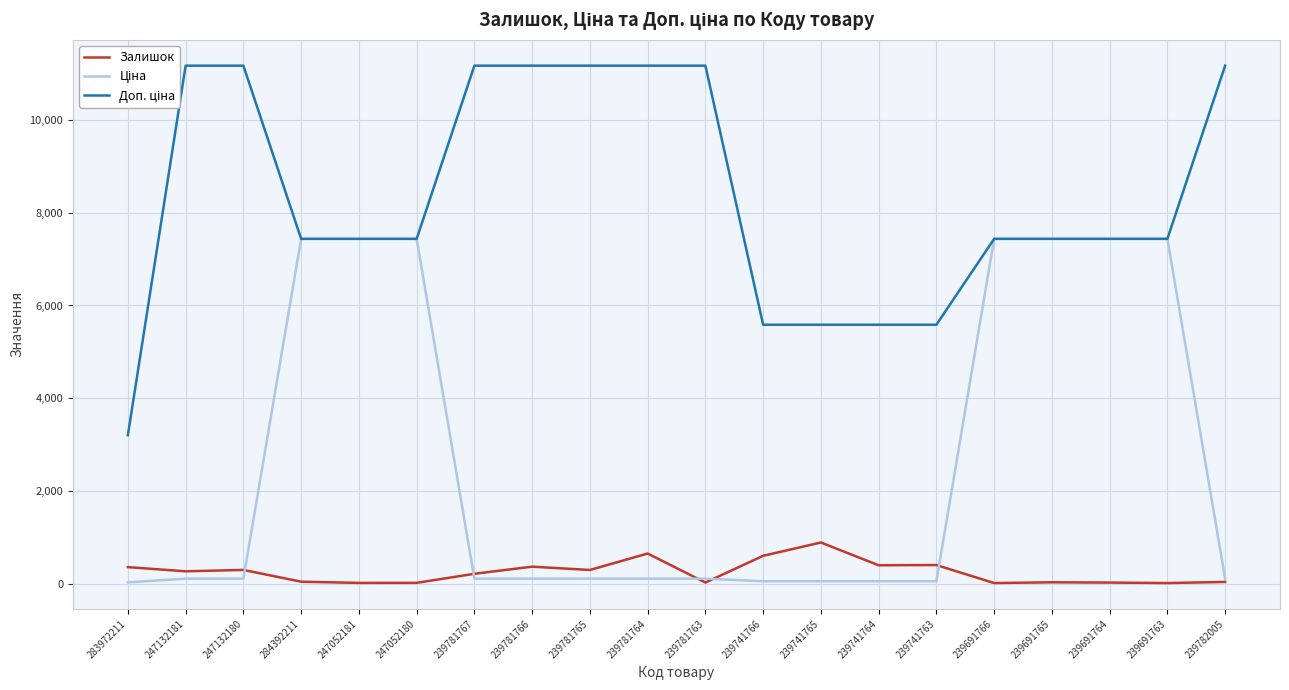

Is the value of Доп. ціна at 239691765 greater than the value of Залишок at 239781765?

Yes